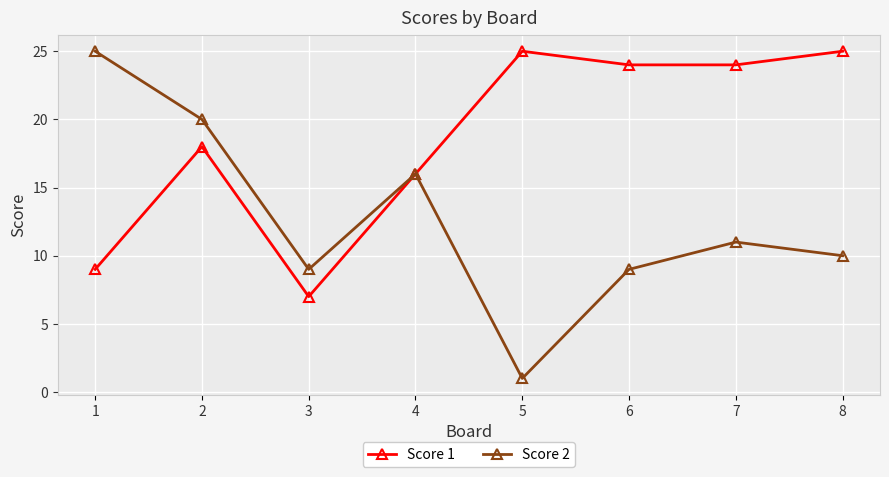

How many series are shown in this chart?

2